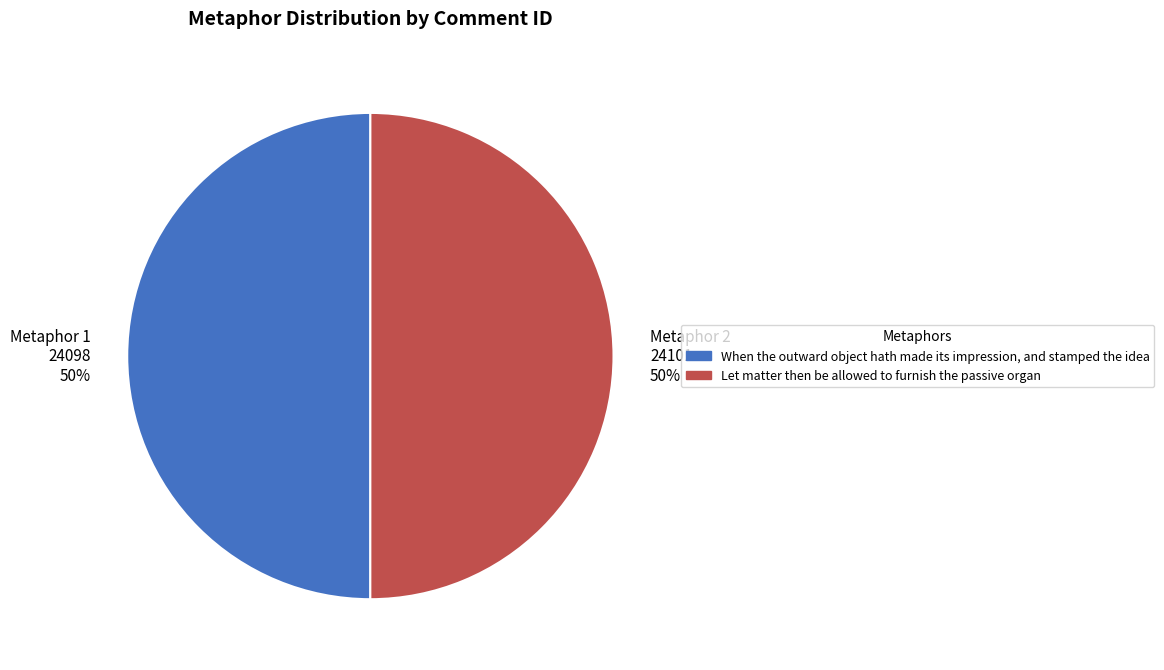

To the nearest percent, what portion does Metaphor 2 24101 50% represent?

50%